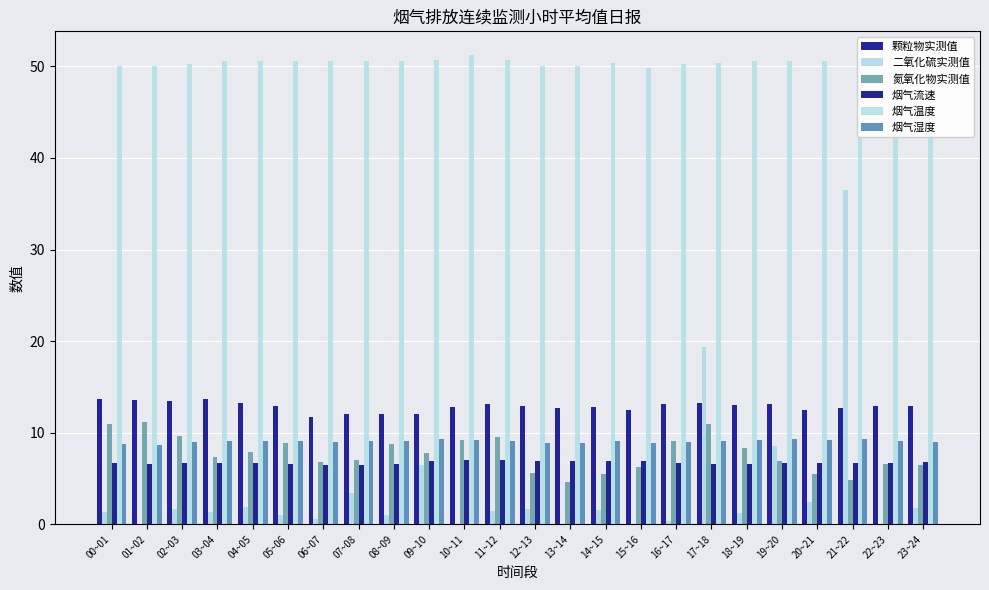

Which series has the largest range (max minus min)?

二氧化硫实测值